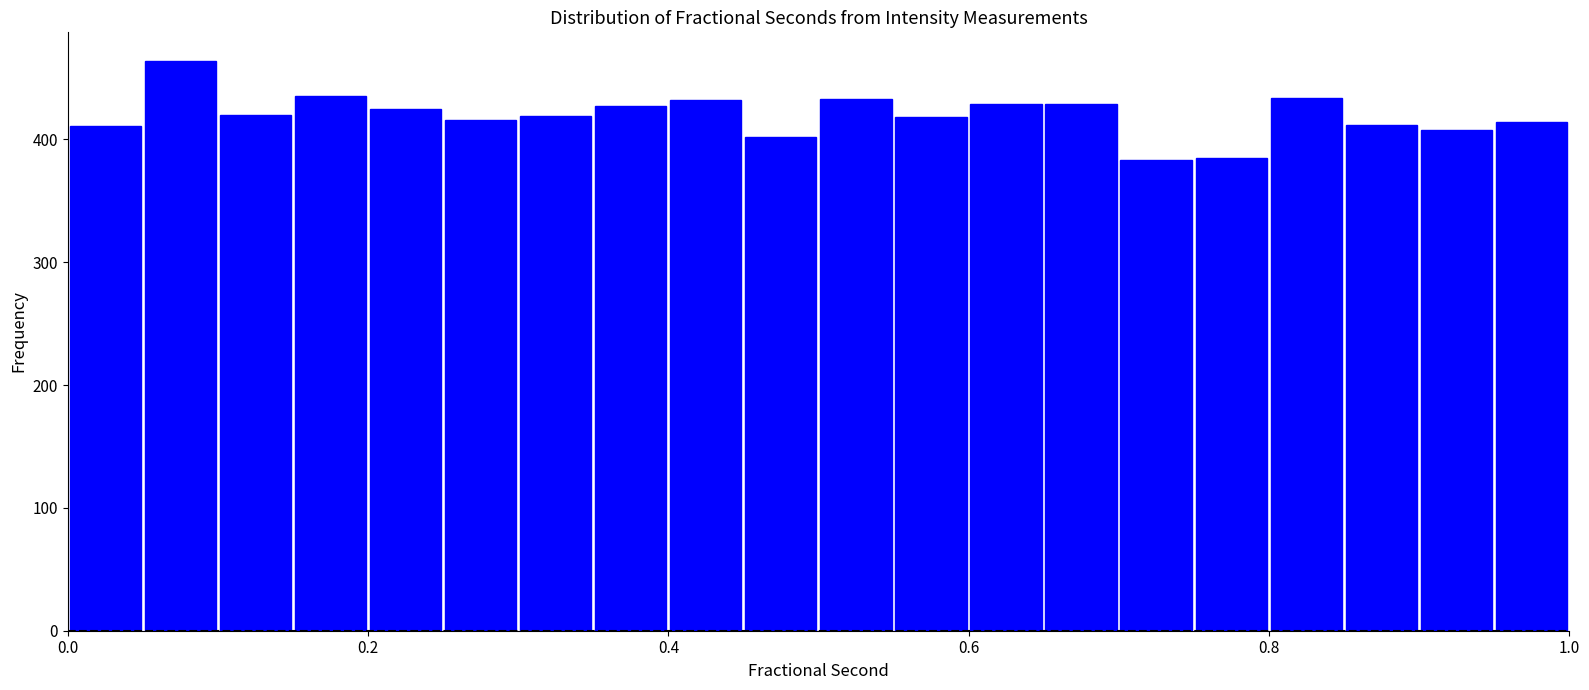

Read against the x-axis, roughly where is the centre of the tallest bar?

0.08